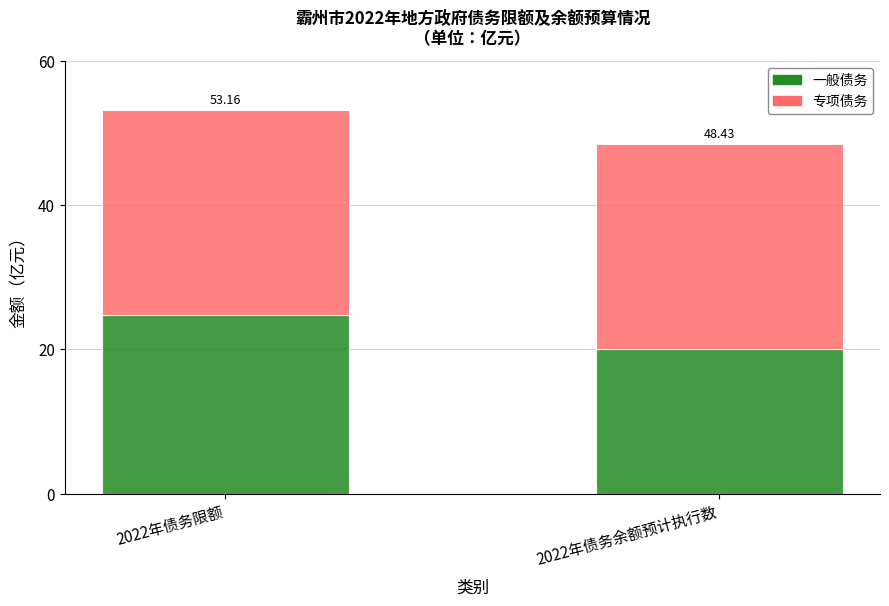

Does the chart contain stacked bars?

Yes